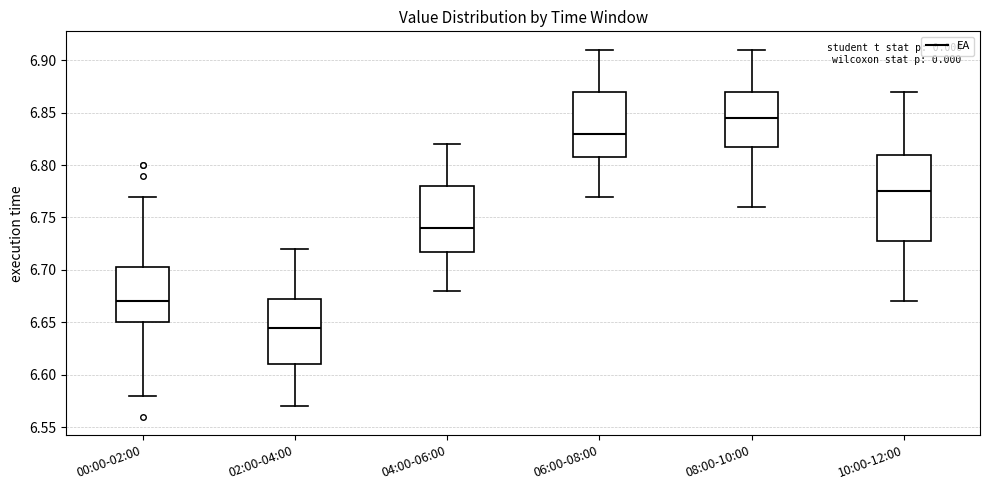

Which box's median line is the highest?

08:00-10:00